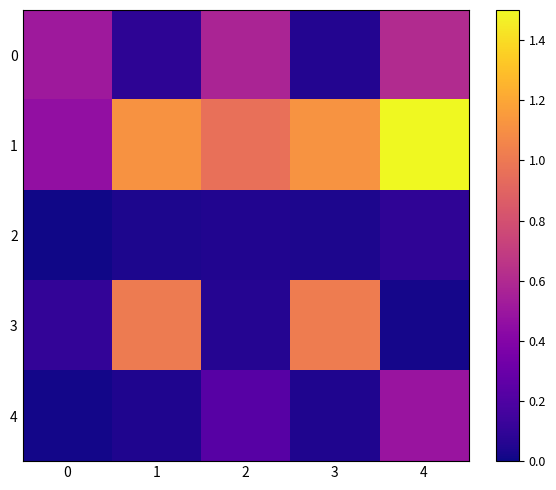

Reading left to right, what are all the values shown in this chart?

0: 0=0.5	1=0.1	2=0.6	3=0.1	4=0.6
1: 0=0.5	1=1.1	2=1.0	3=1.1	4=1.5
2: 0=0.0	1=0.0	2=0.1	3=0.0	4=0.1
3: 0=0.1	1=1.0	2=0.1	3=1.0	4=0.0
4: 0=0.0	1=0.0	2=0.2	3=0.0	4=0.5